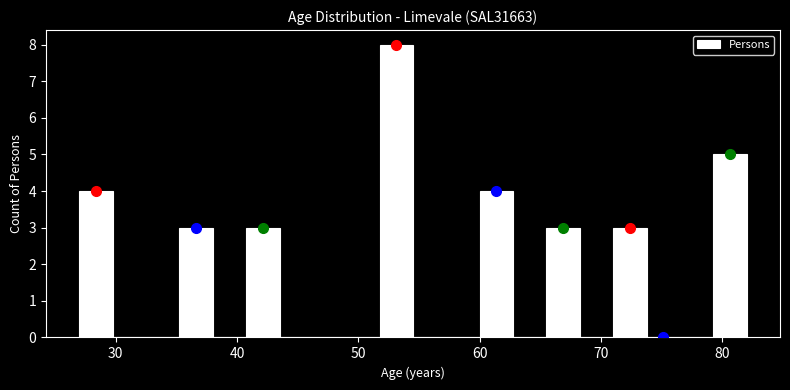

Around what value on the x-axis is the tallest bar? Give the approximate position of its centre, as read against the axis.

53